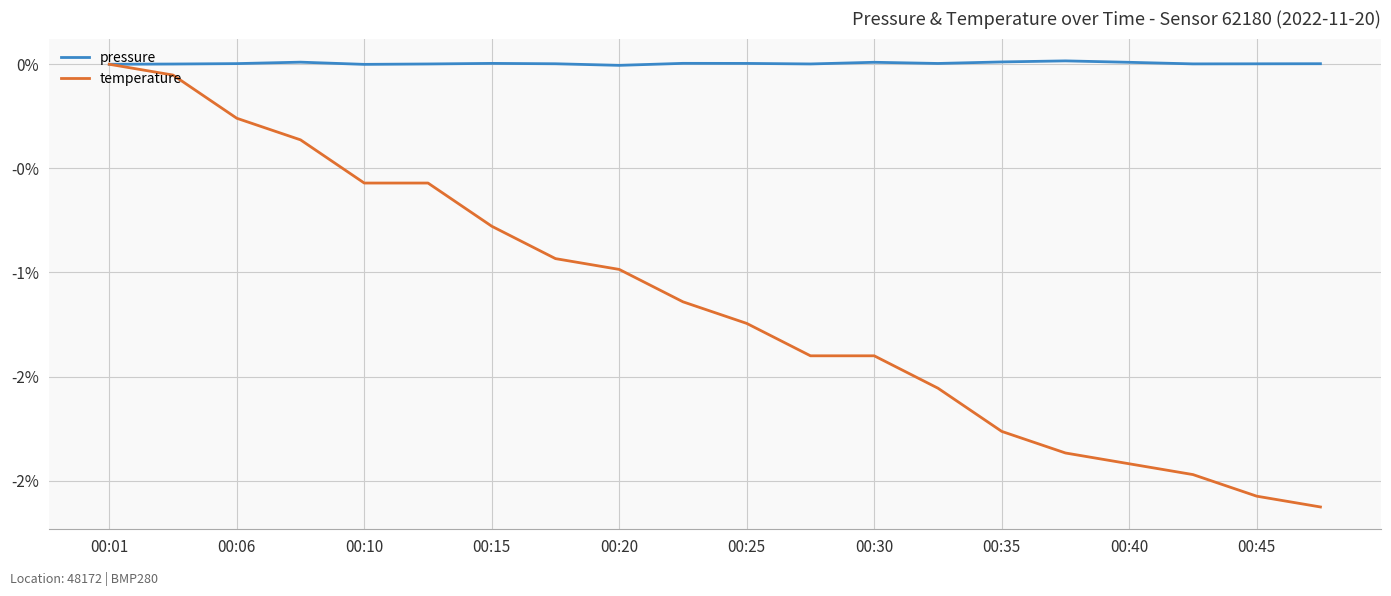

What are all the series names shown in the legend?

pressure, temperature